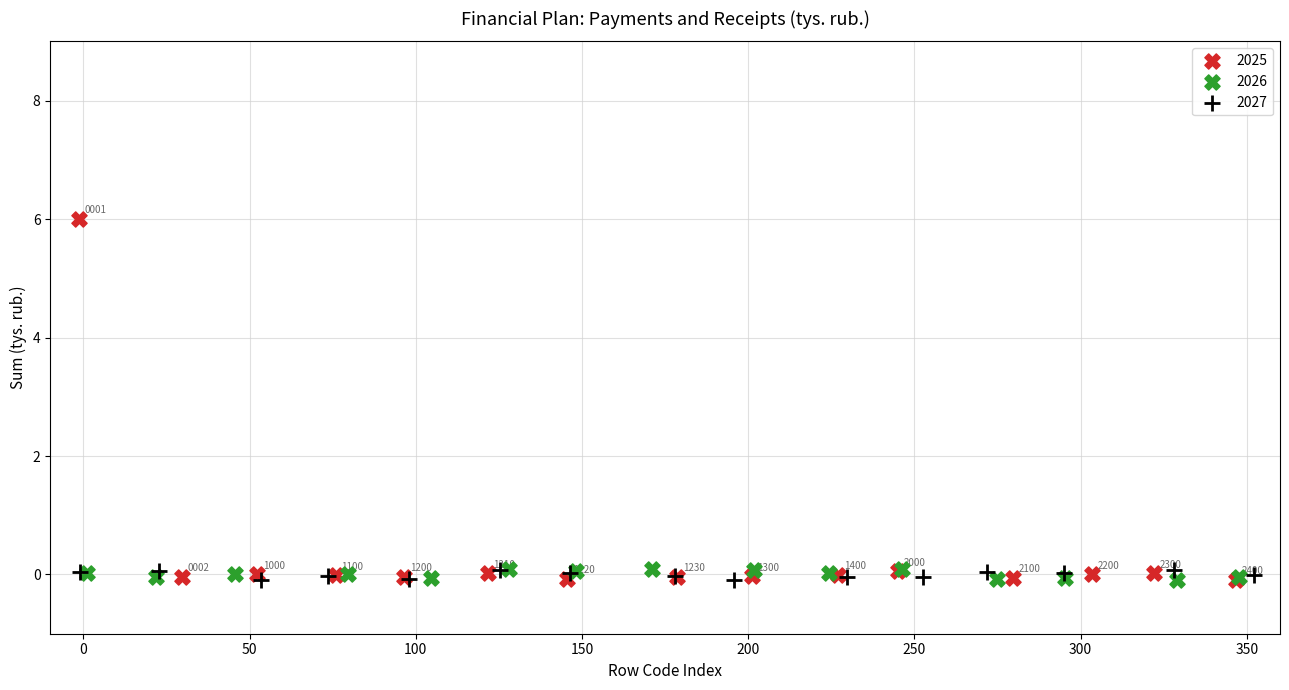

Which series reaches the maximum Y coordinate?

2025